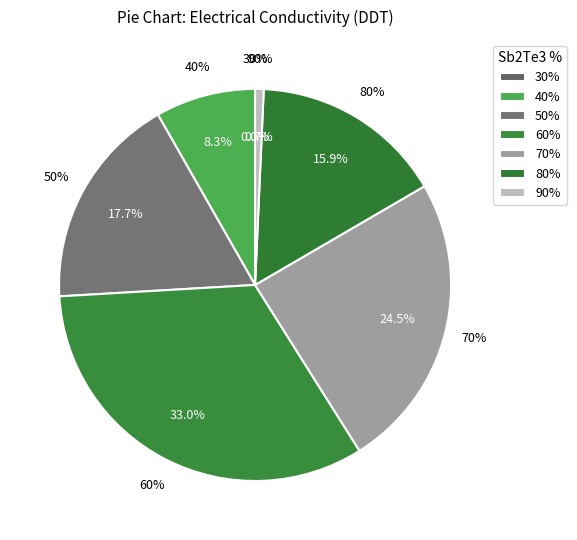

Between 60% and 40%, which is larger?

60%